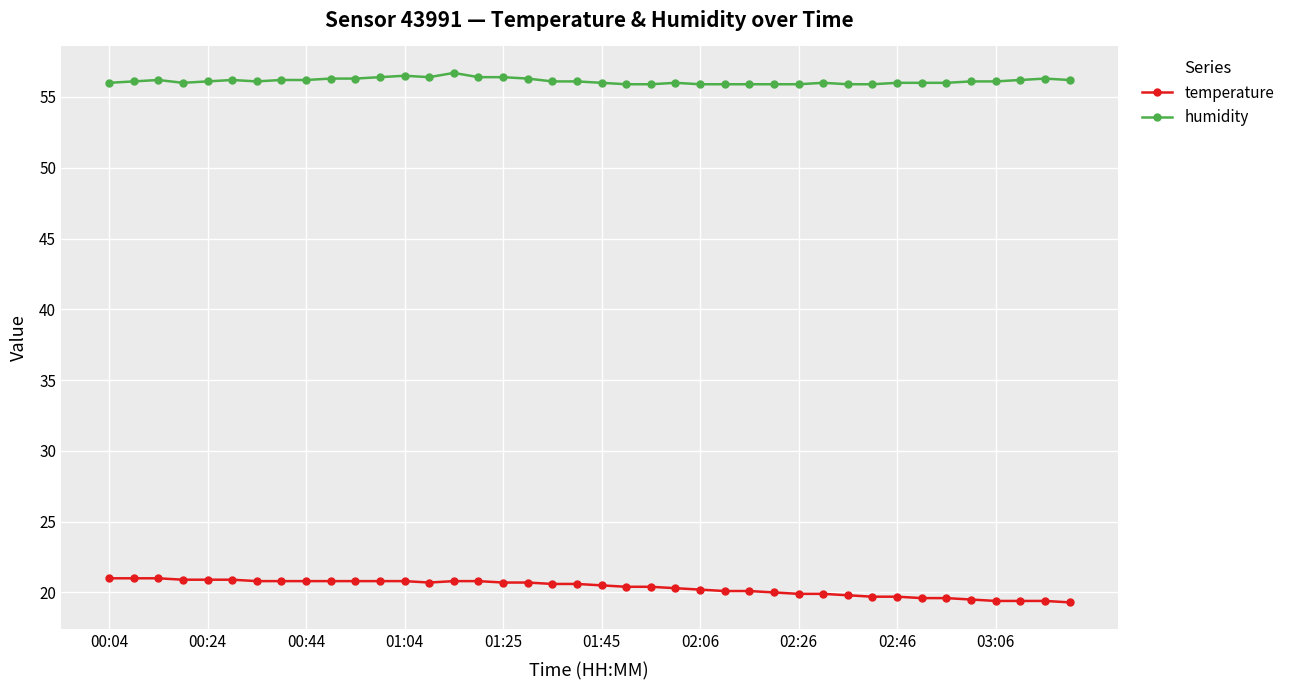

Rank the series by their average value, from highest to lowest.

humidity, temperature